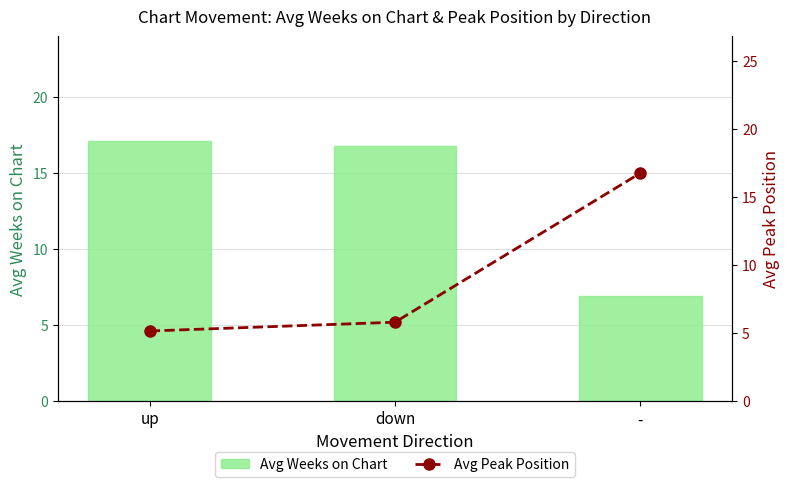

What is the total value across all series at up?

22.3